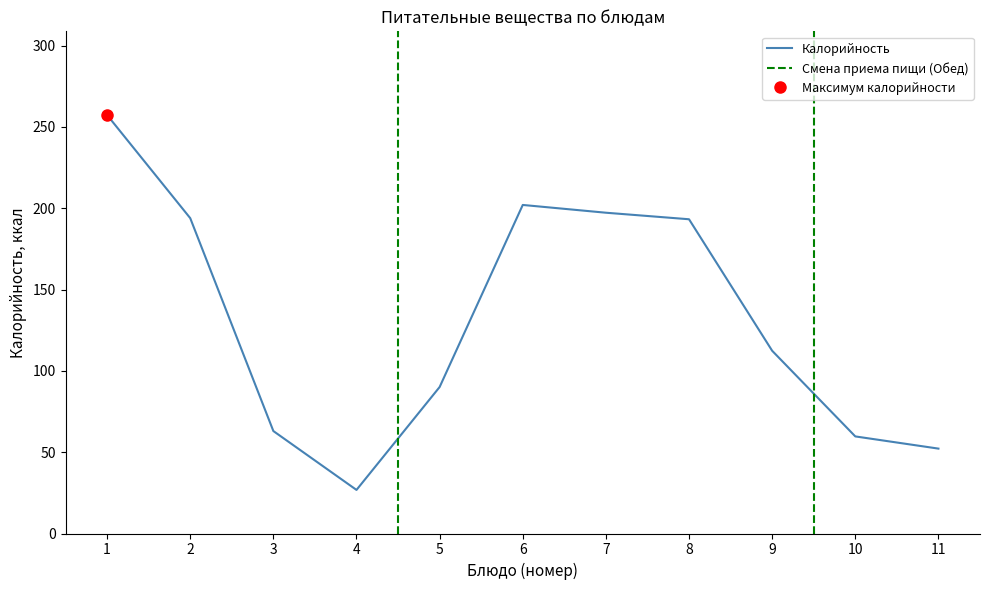

What is the maximum value for Калорийность?

257.3